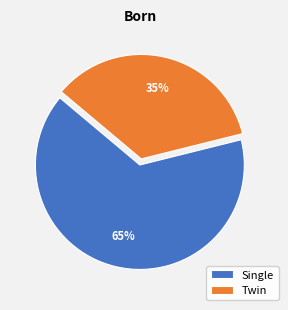

True or false: Twin accounts for 43% of the total.

False